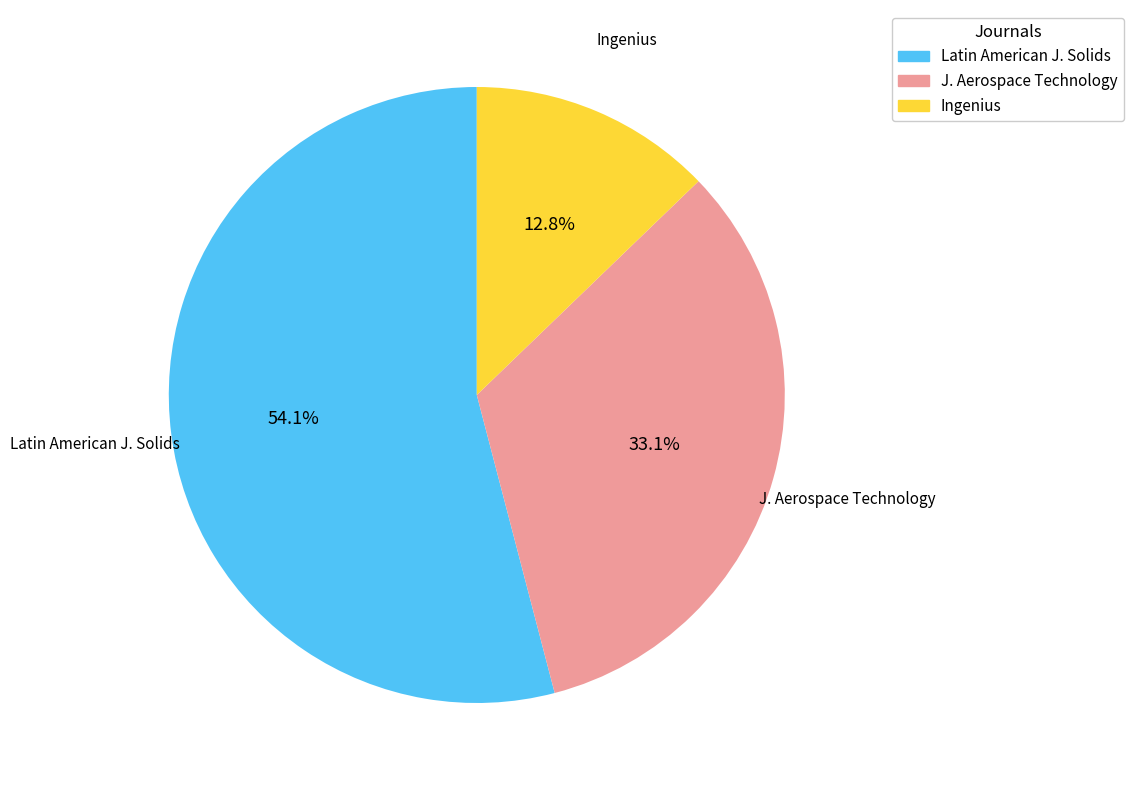

What percentage do Latin American J. Solids and Ingenius together represent?

66.9%